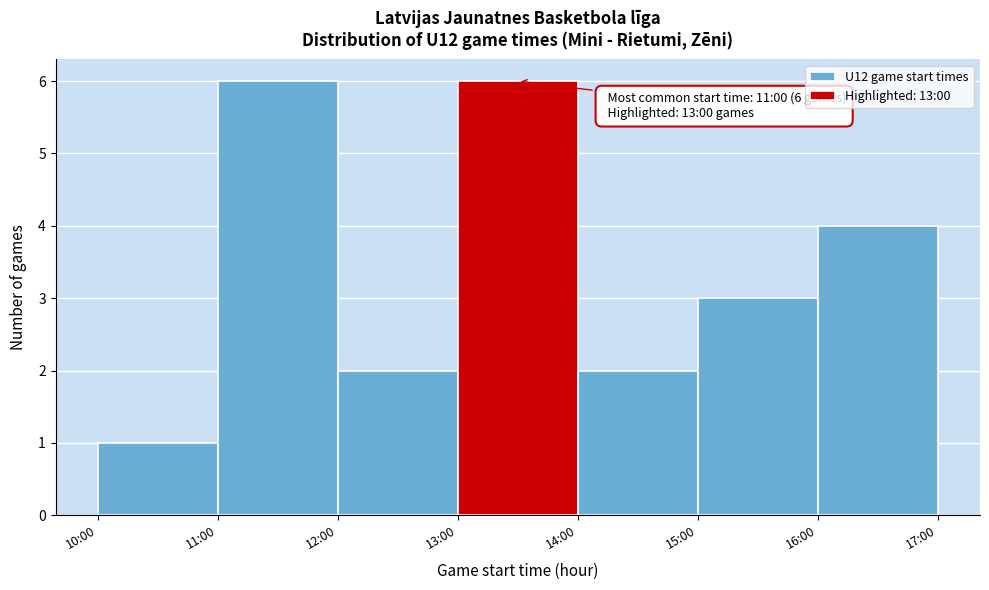

Reading left to right, transcribe all the data shown in this chart.

1	6	2	6	2	3	4